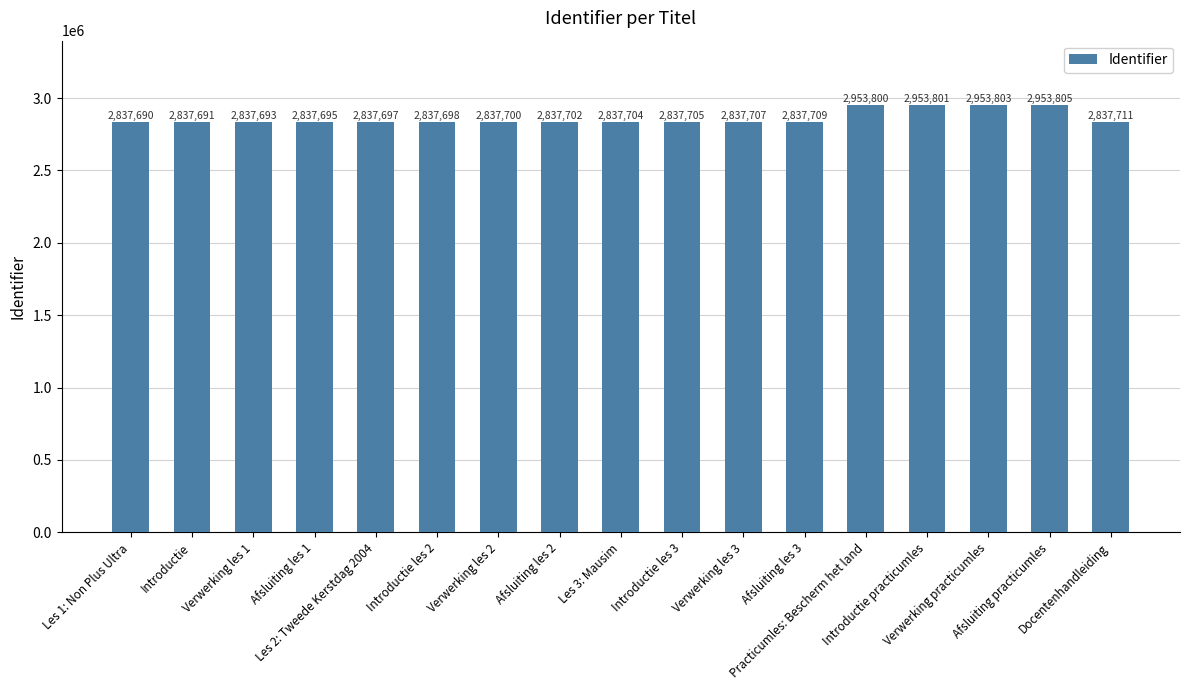

What is the change in value from Afsluiting les 1 to Introductie les 3?

+10